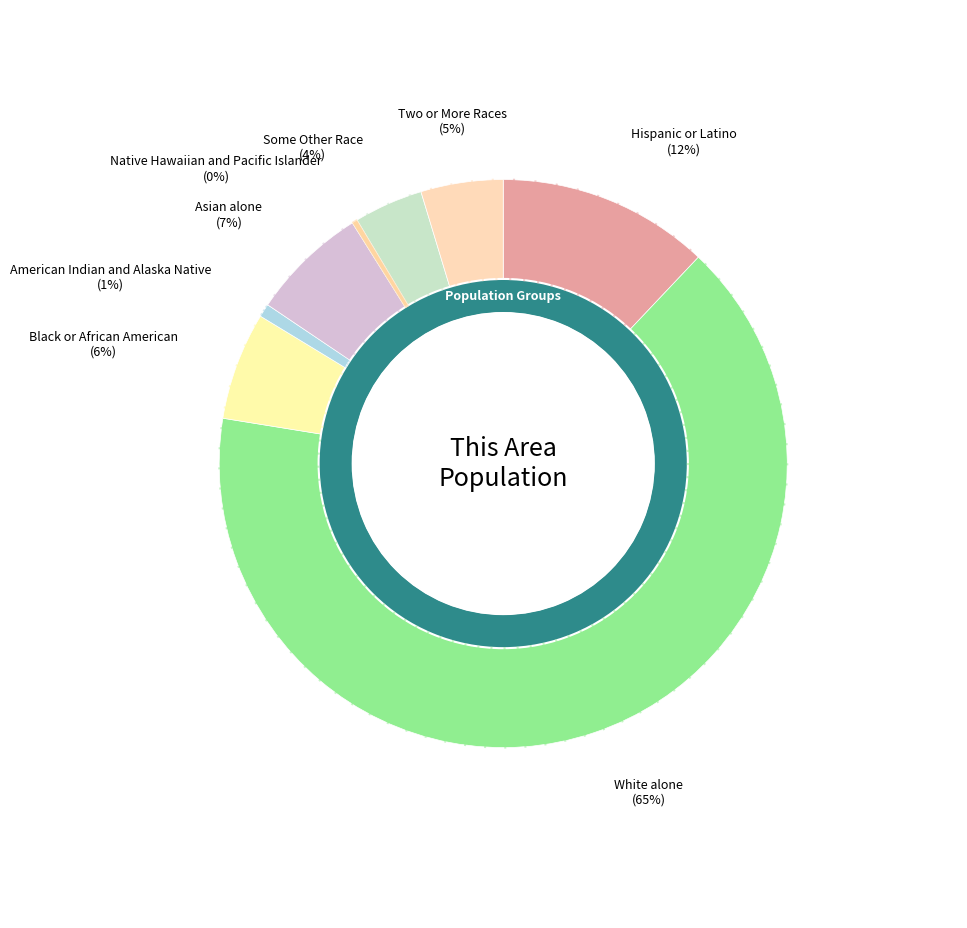

Between Asian alone and White alone, which is larger?

White alone